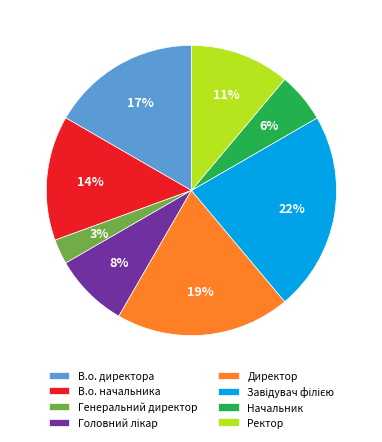

Which category has the smallest portion of the pie?

Генеральний директор